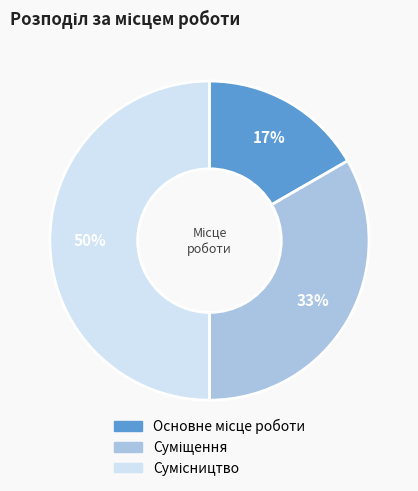

To the nearest percent, what is the difference between the largest and smallest slice percentages?

33%